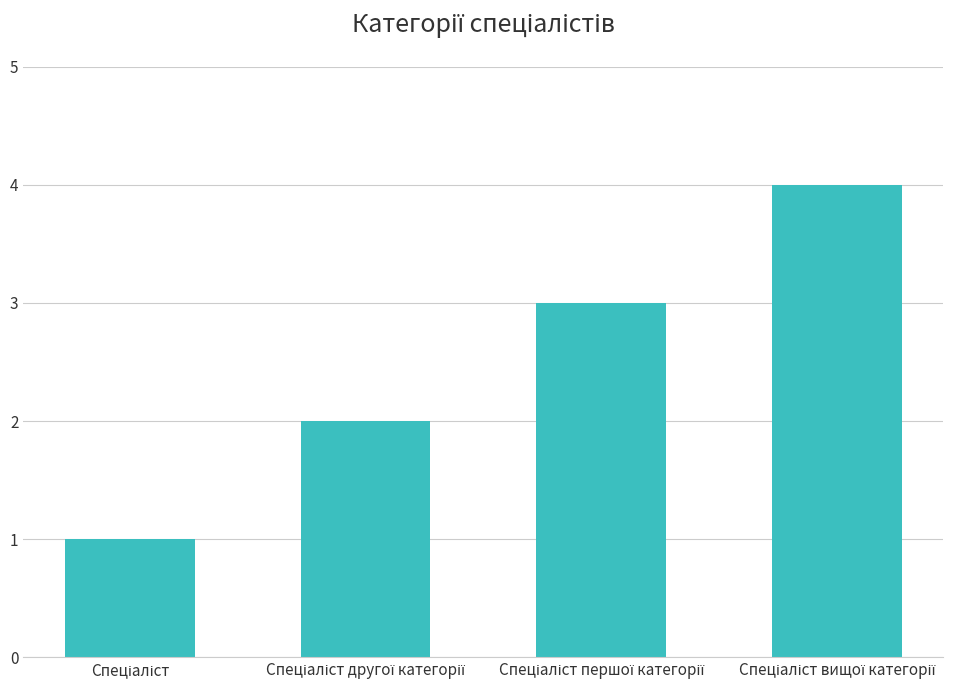

What is the difference between the maximum and minimum values?

3